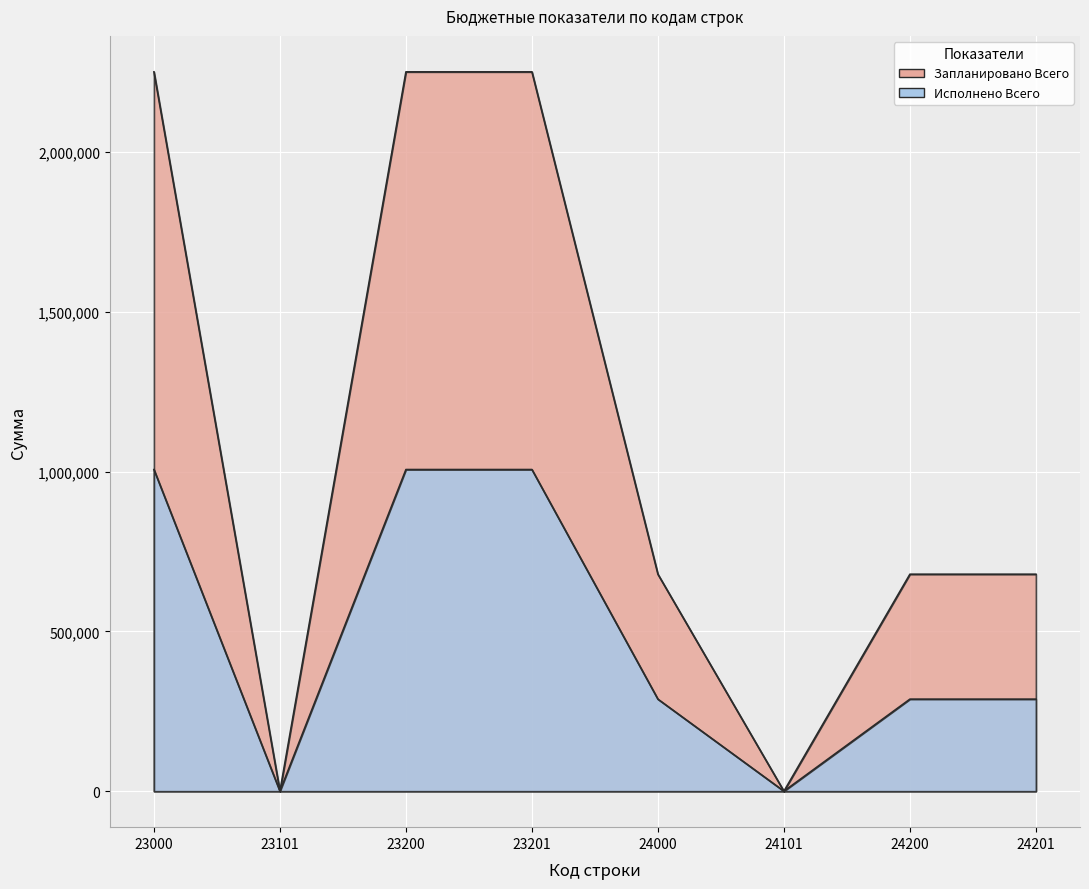

What is the sum of the Исполнено Всего values at 23101 and 23200?

1006225.5